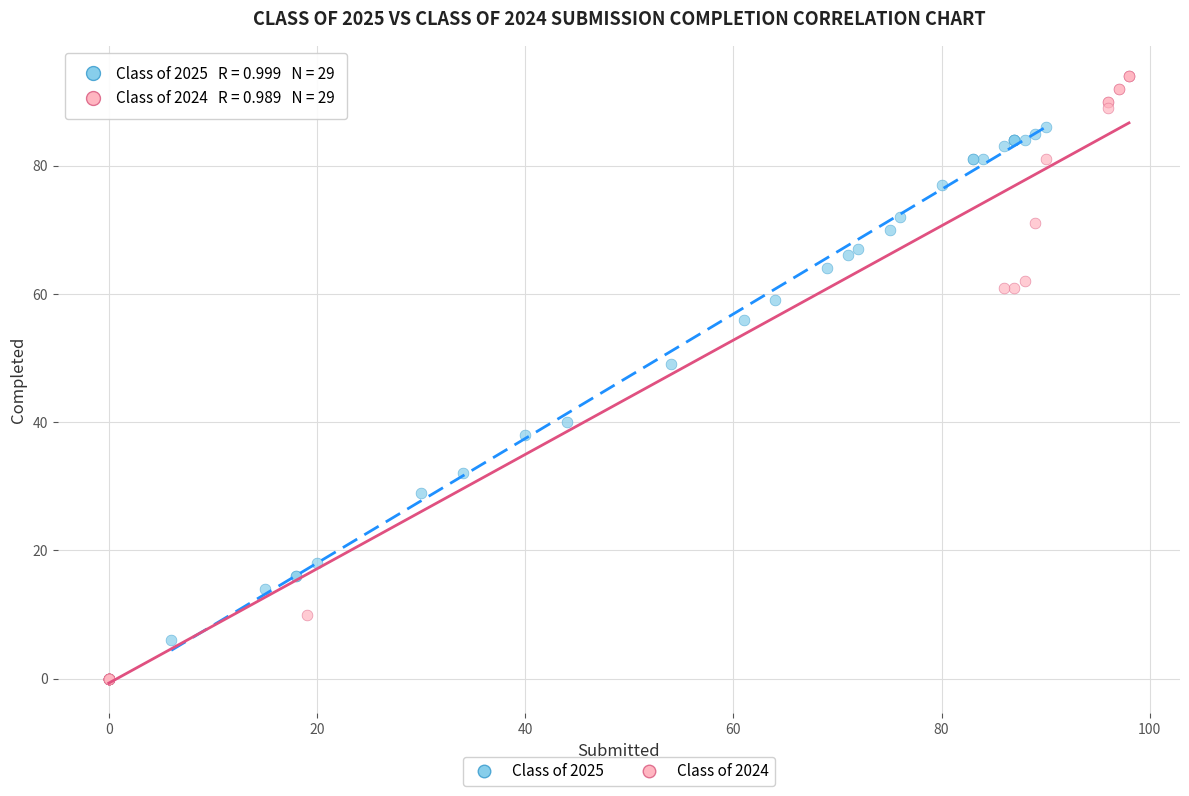

Which series contains the highest Y value?

Class of 2024